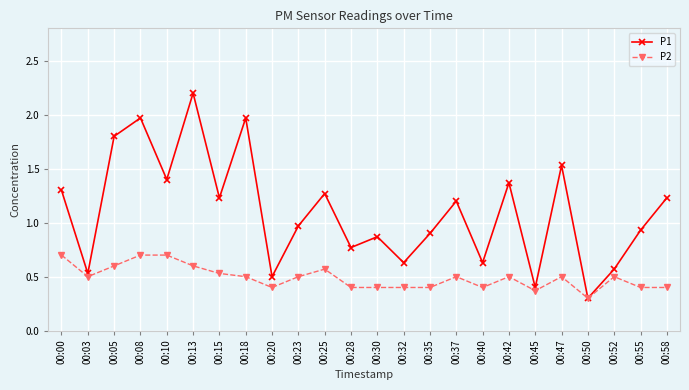

How many P2 values are between 0 and 1?

24